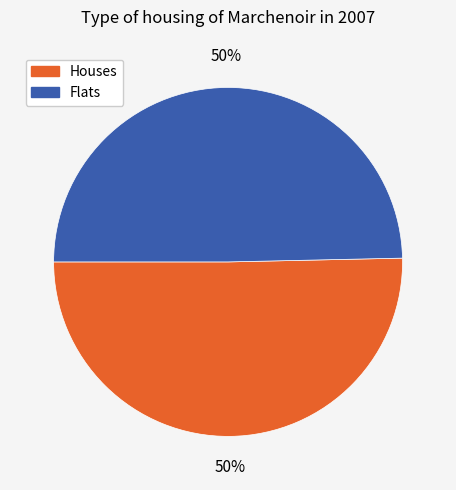

What is the ratio of the value at Houses to the value at Flats?

1.0